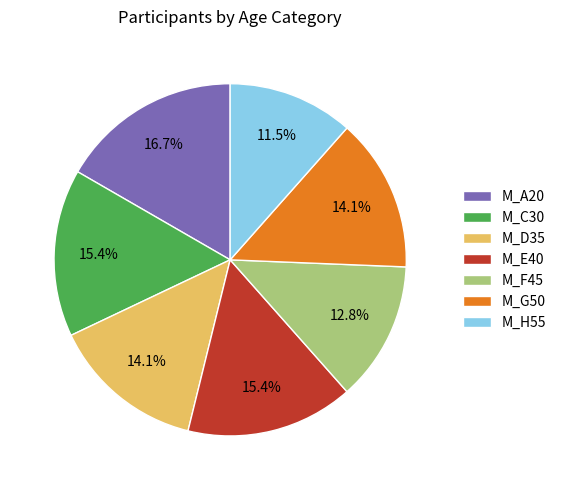

To the nearest percent, what is the average slice percentage?

14%